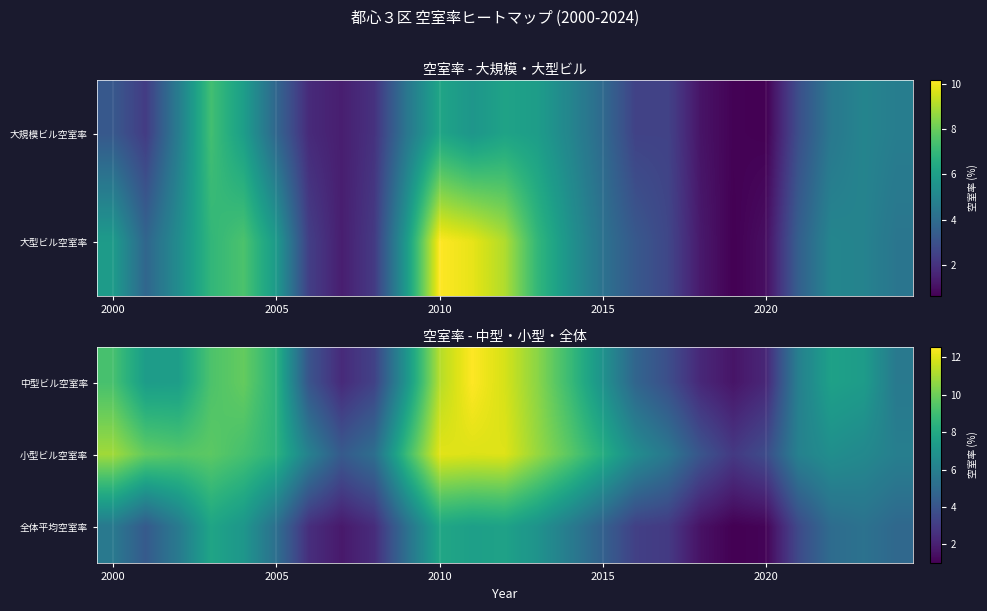

What is the difference between the maximum and minimum values in the 中型ビル空室率 series?

10.9